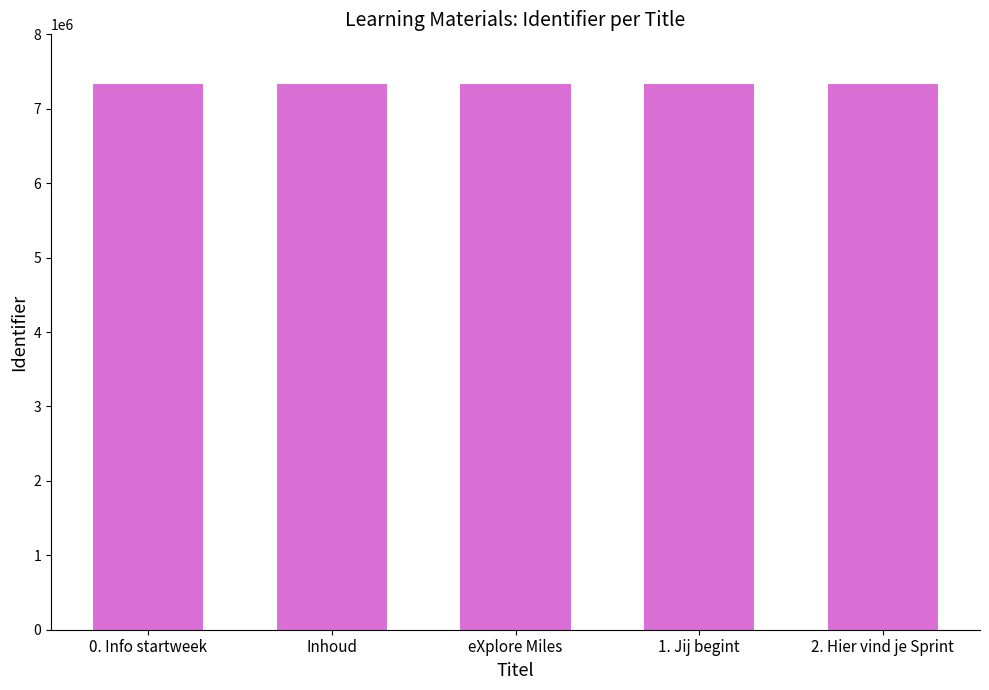

Read the value at eXplore Miles.

7339304